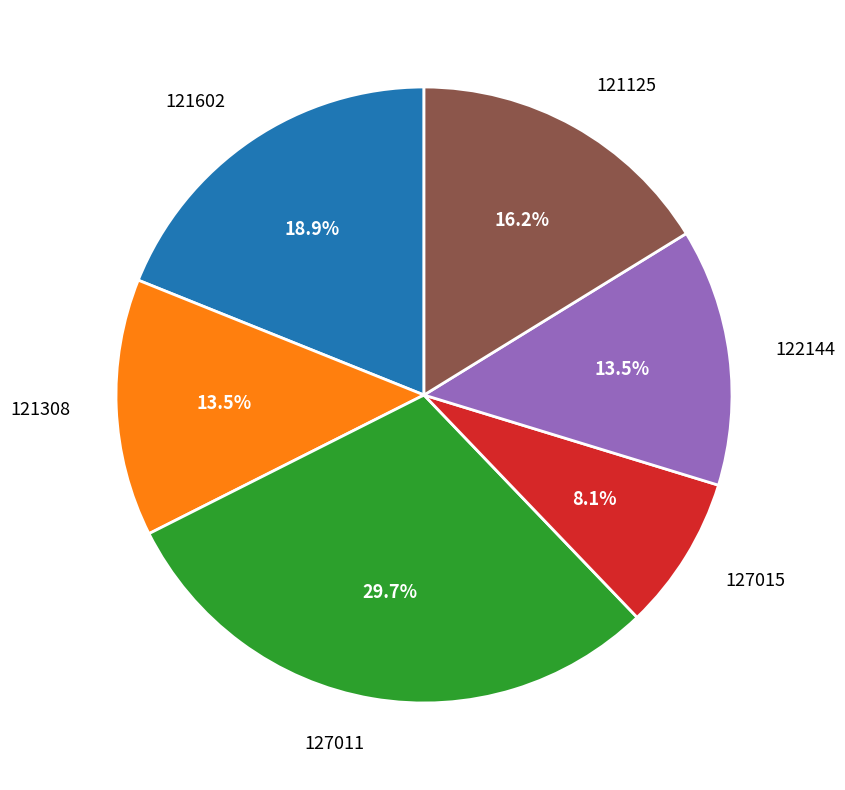

Which slice is the largest?

127011